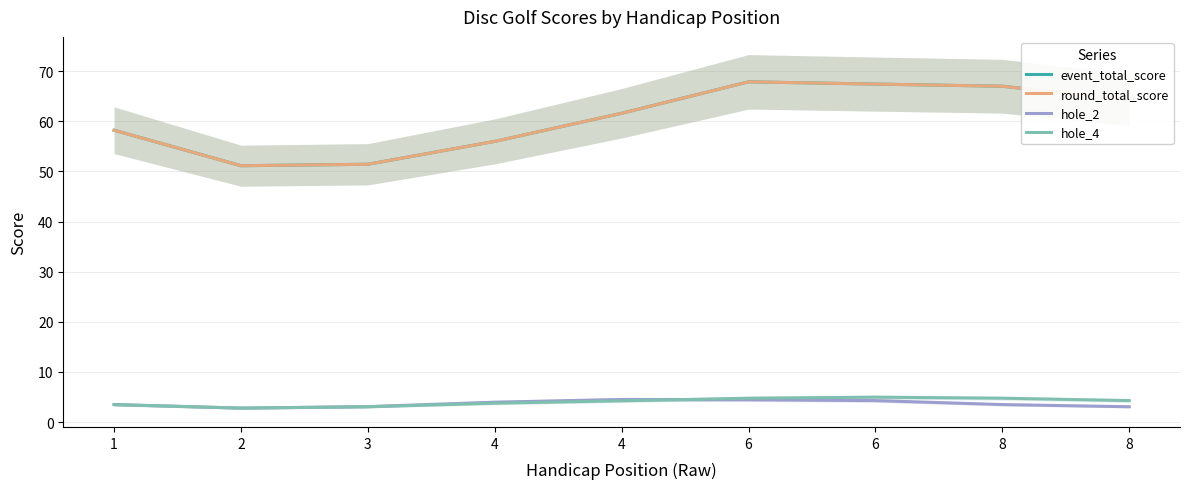

Reading left to right, what are all the values shown in this chart?

event_total_score: 1=58.2	2=51.1	3=51.4	4=56.0	4=61.6	6=67.9	6=67.4	8=67.0	8=64.3
round_total_score: 1=58.2	2=51.1	3=51.4	4=56.0	4=61.6	6=67.9	6=67.4	8=67.0	8=64.3
hole_2: 1=3.5	2=2.8	3=3.1	4=4.0	4=4.5	6=4.4	6=4.3	8=3.5	8=3.0
hole_4: 1=3.5	2=2.8	3=3.0	4=3.8	4=4.2	6=4.7	6=5.0	8=4.7	8=4.3